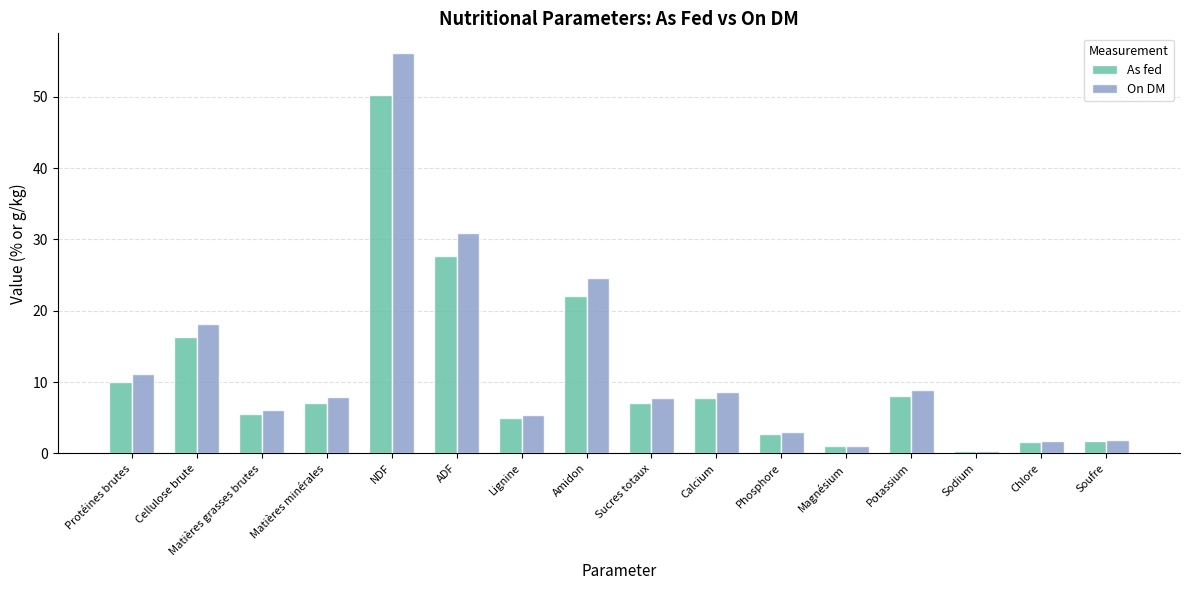

What is the label of the 16th bar from the right?

Protéines brutes